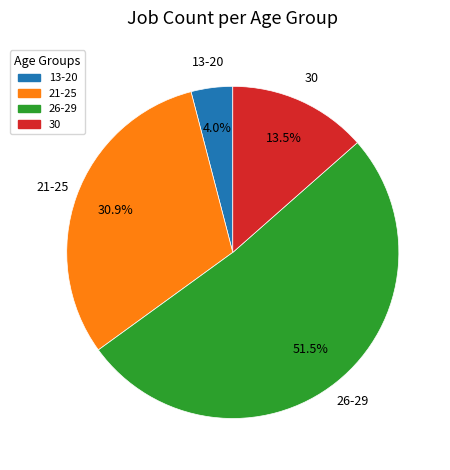

Do 13-20 and 30 together represent more than half of the pie?

No